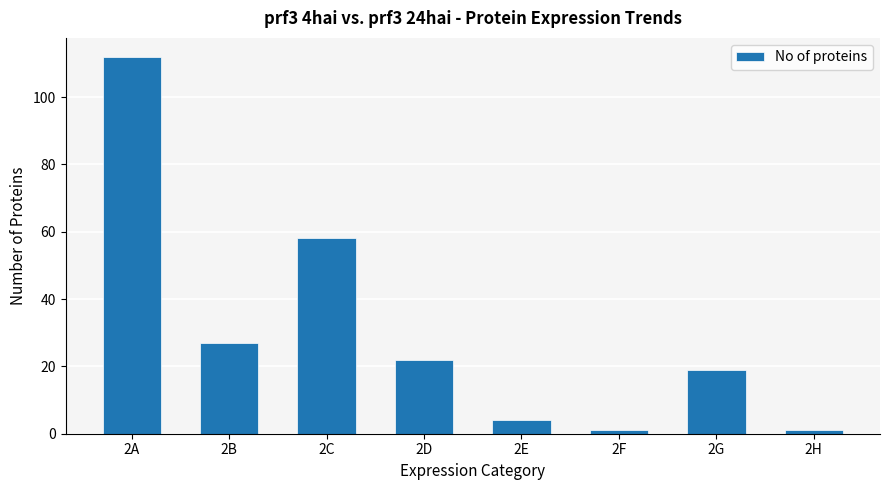

Count the number of data series in this chart.

1